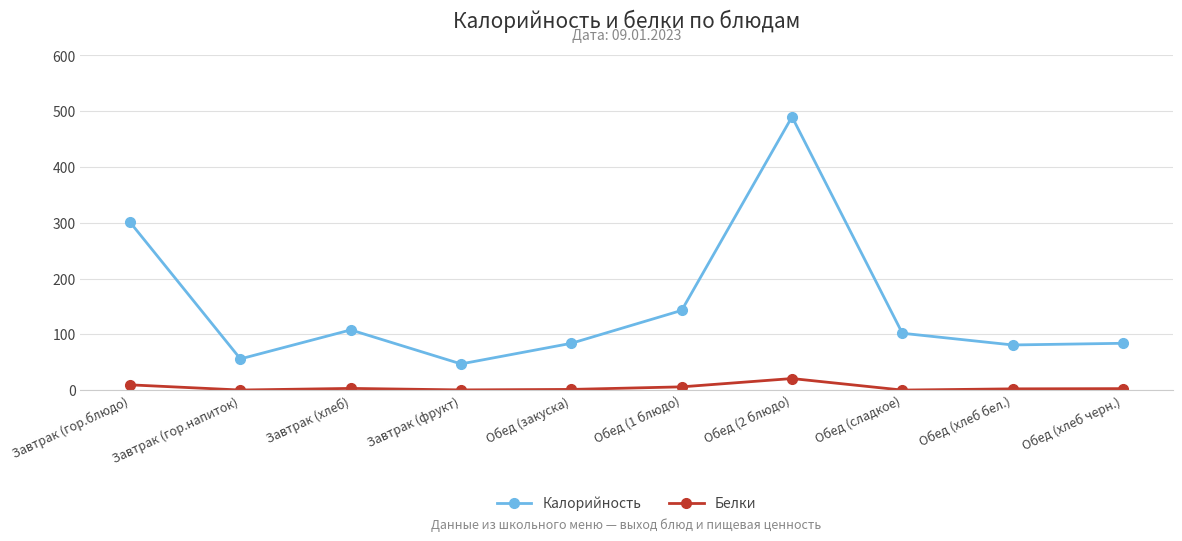

In Белки, how many points are higher than both neighbors (excluding endpoints)?

2